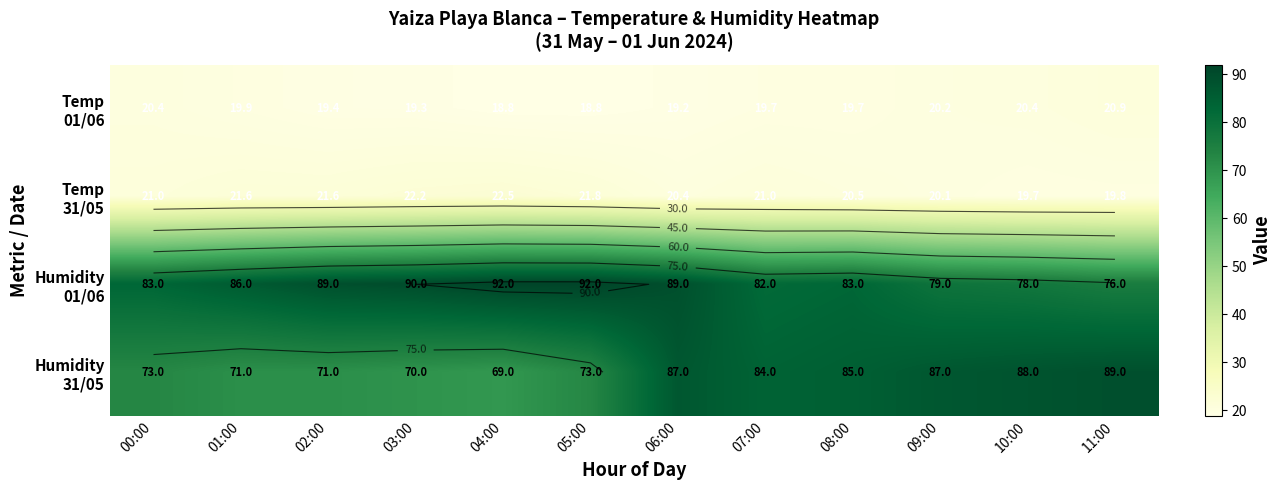

Is it true that Temp 31/05 equals 20.5 at 08:00?

True